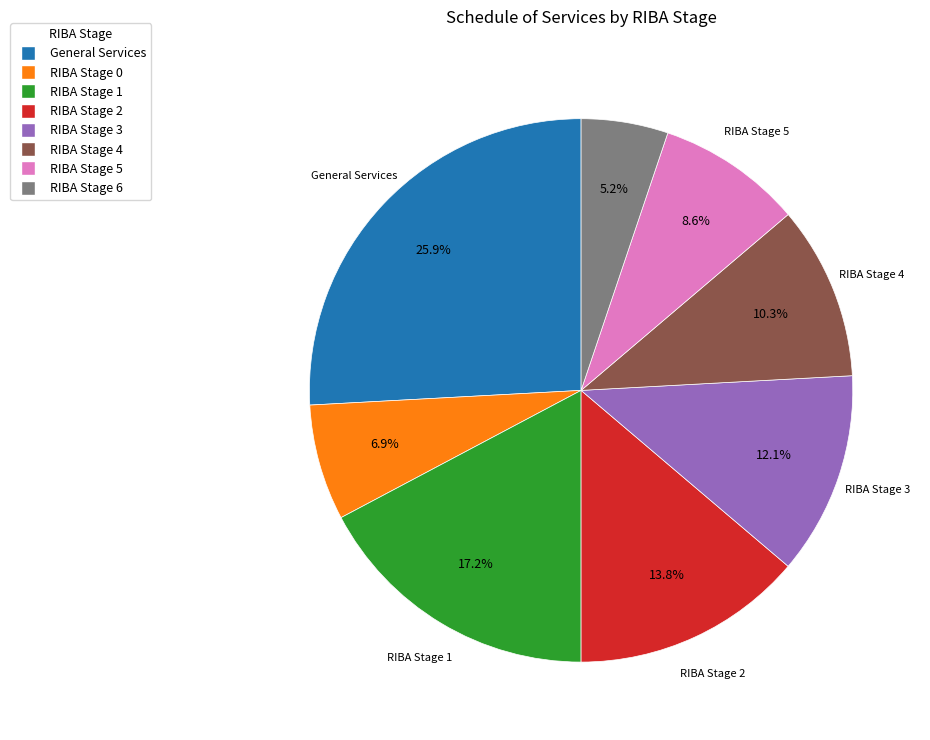

Is there any slice that represents more than half of the pie?

No